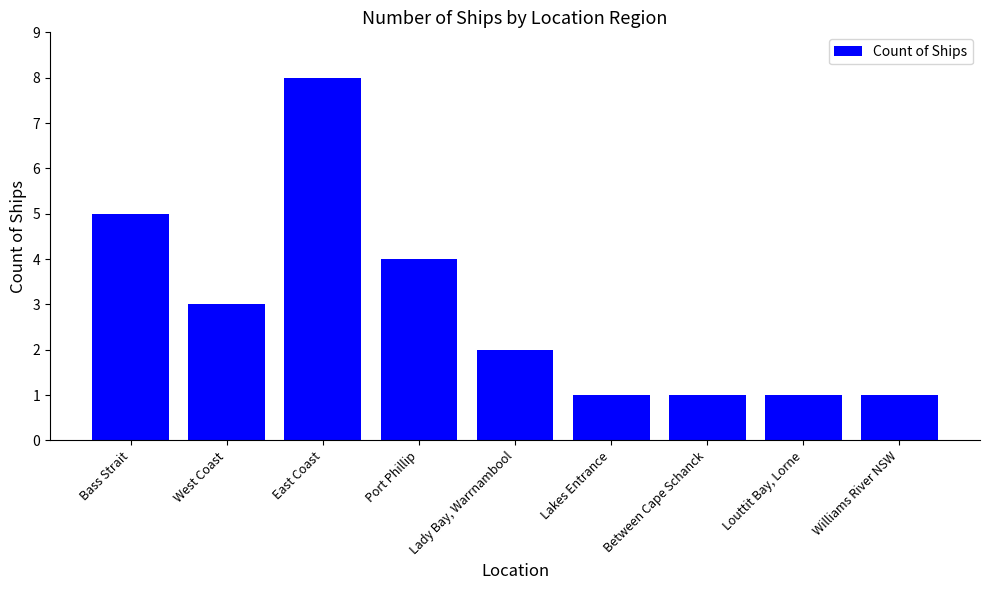

Reading left to right, what are all the values shown in this chart?

Bass Strait=5	West Coast=3	East Coast=8	Port Phillip=4	Lady Bay, Warrnambool=2	Lakes Entrance=1	Between Cape Schanck=1	Louttit Bay, Lorne=1	Williams River NSW=1